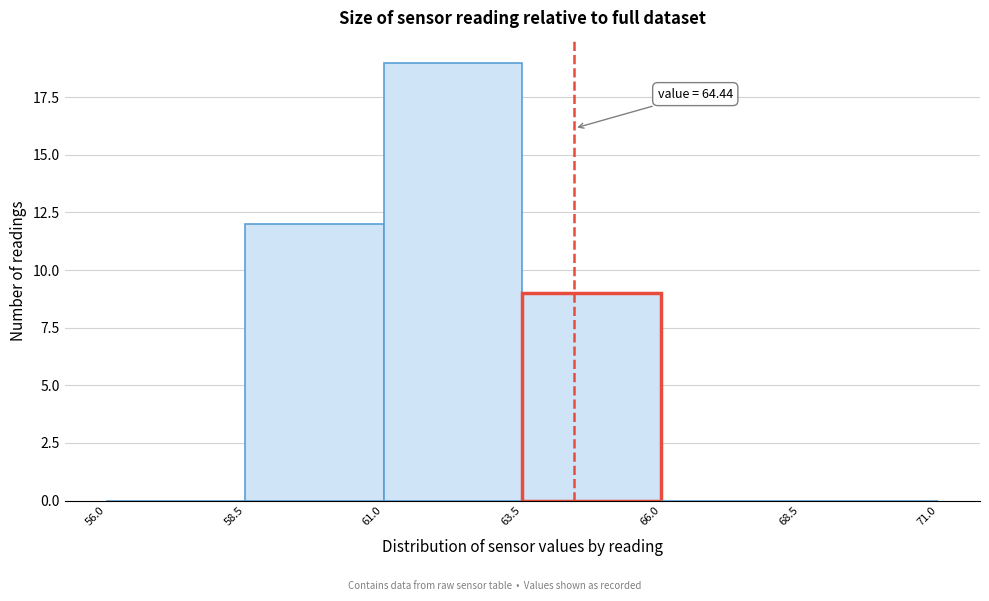

Which range on the x-axis has the tallest bar?

61.0 to 63.5